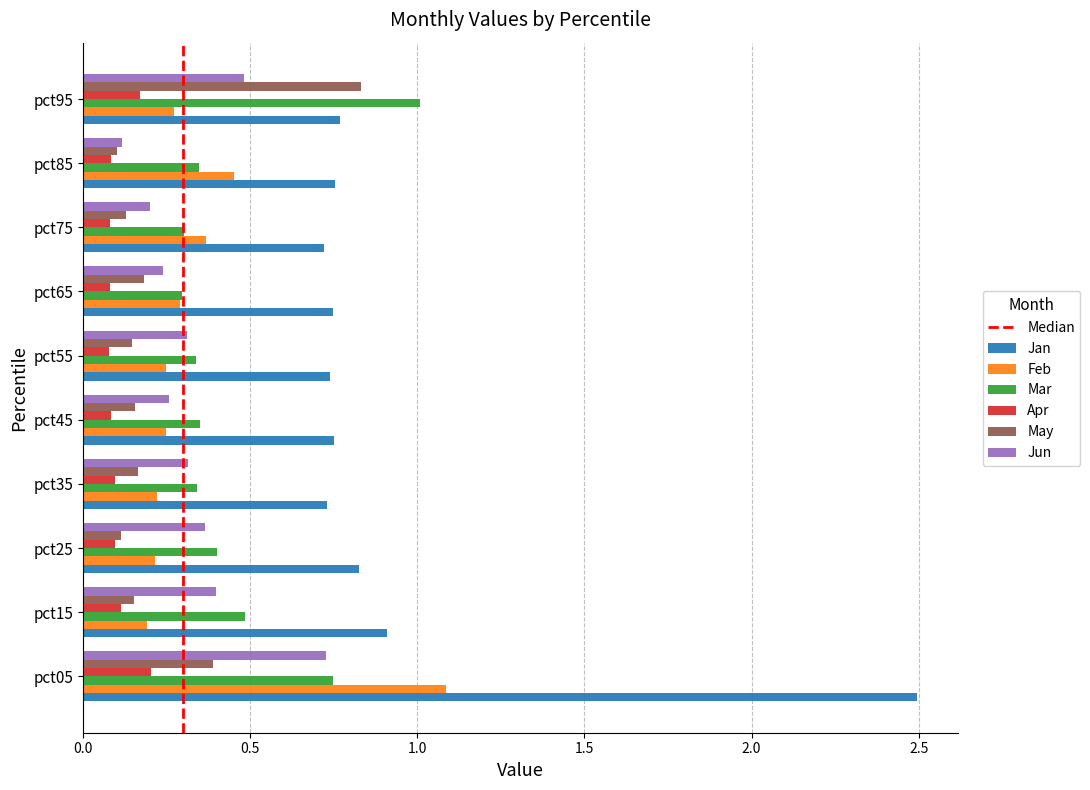

What is the total value across all series at pct75?

1.8